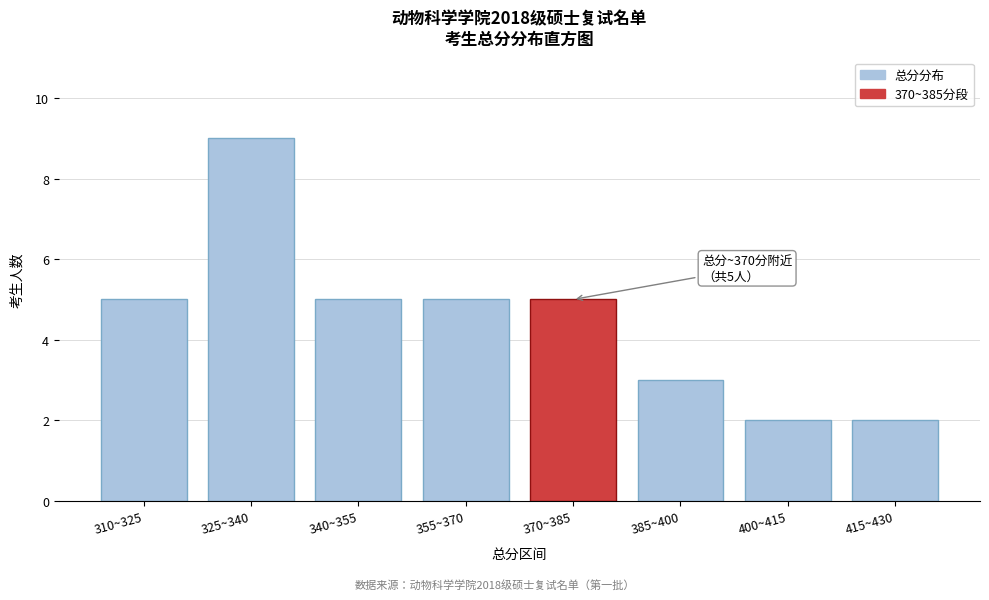

Reading right to left, list all the values displayed in this chart.

415~430=2	400~415=2	385~400=3	370~385=5	355~370=5	340~355=5	325~340=9	310~325=5